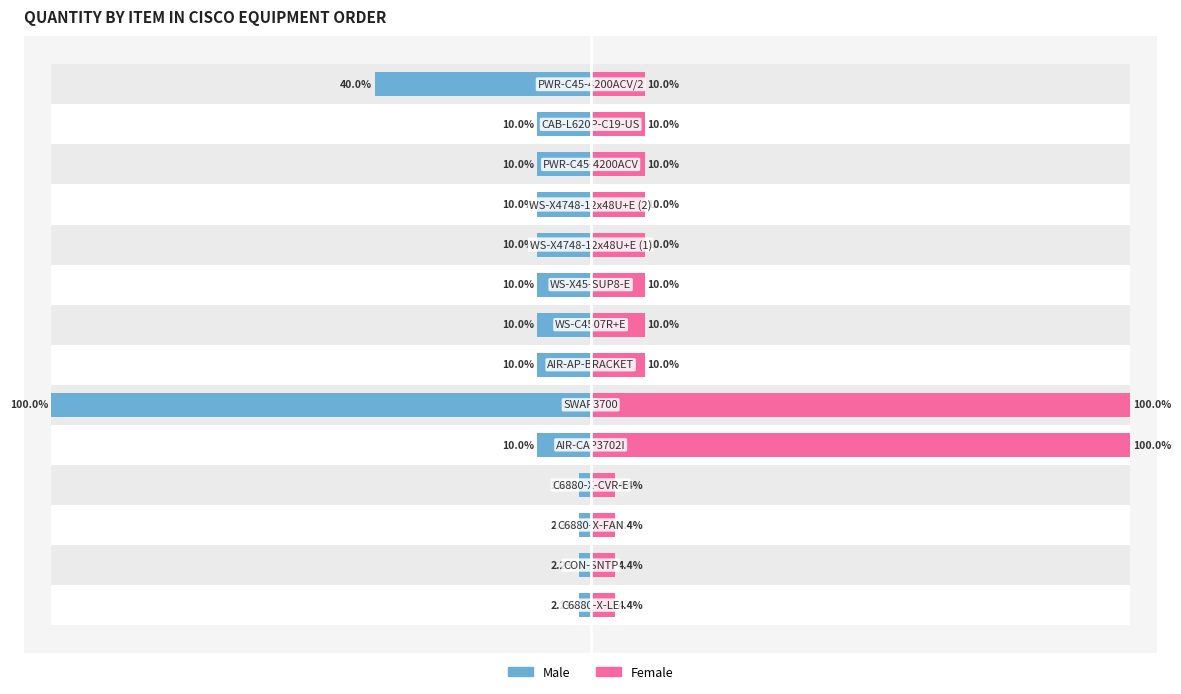

Between 7 and 10, which is larger?

7